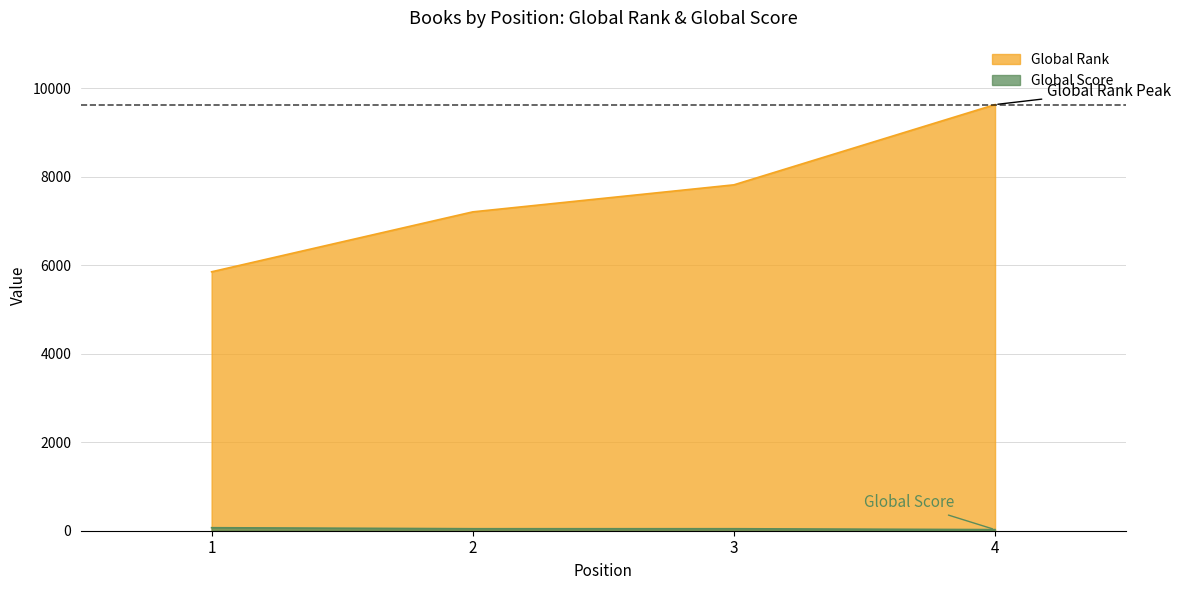

What is the difference between the Global Rank values at 1 and 4?

3778